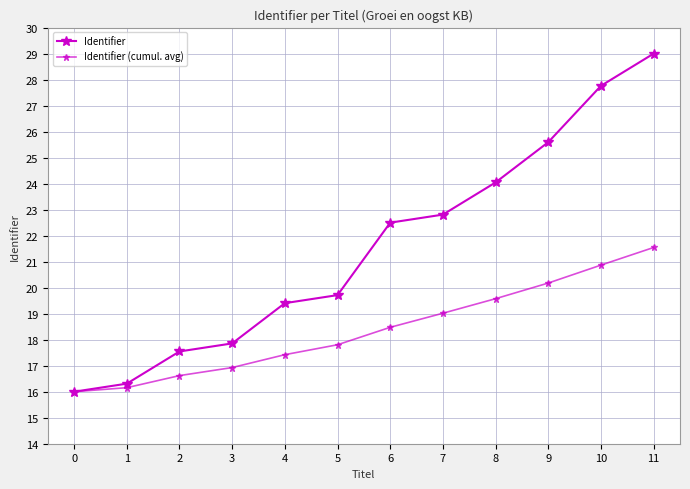

The Identifier (cumul. avg) series shows 16.0 at 0. True or false?

True